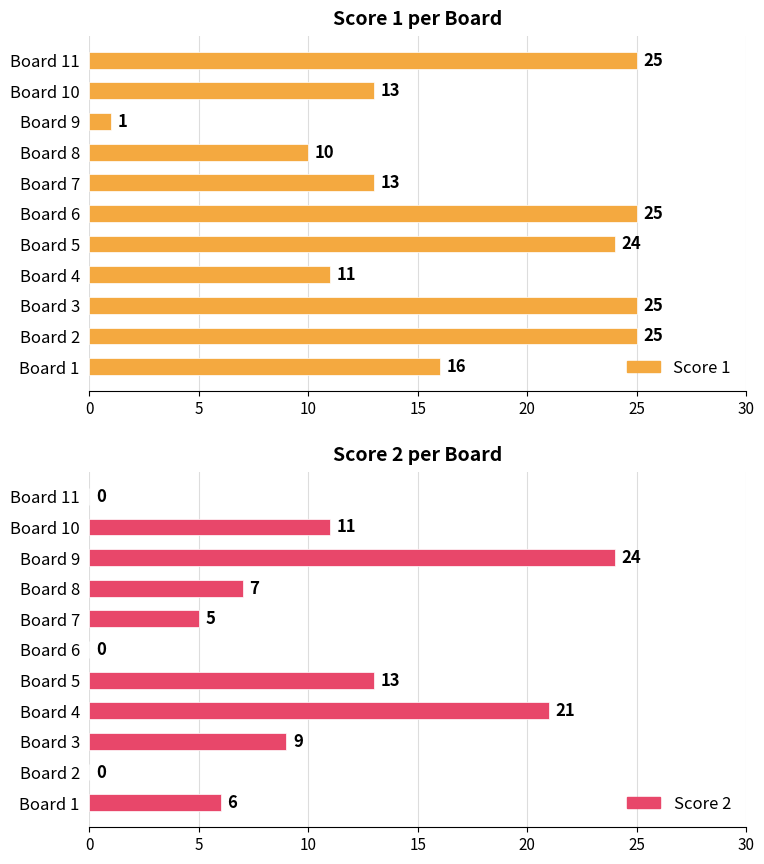

What is the label of the 4th bar from the right?

7